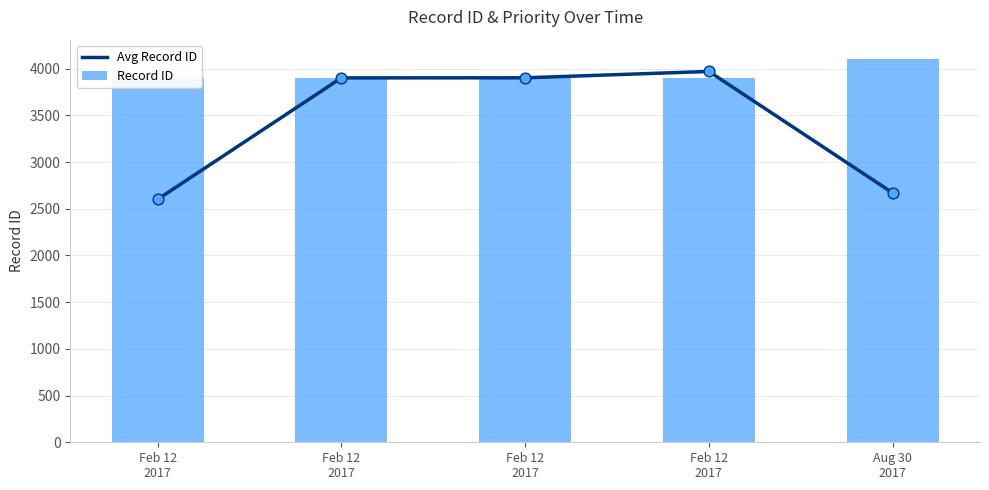

What are all the series names shown in the legend?

Avg Record ID, Record ID